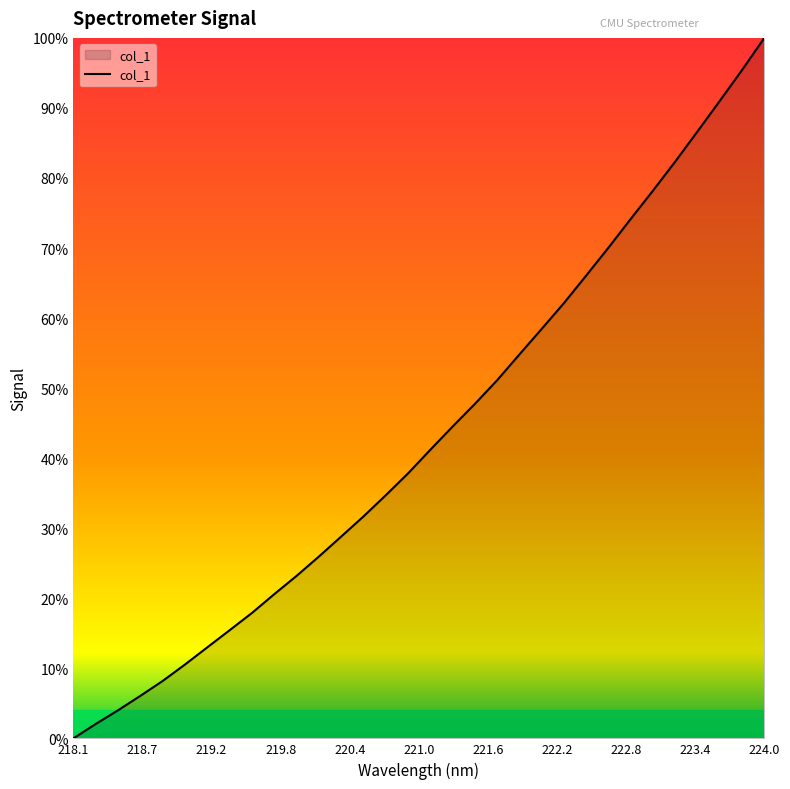

Does the chart have visible grid lines?

No